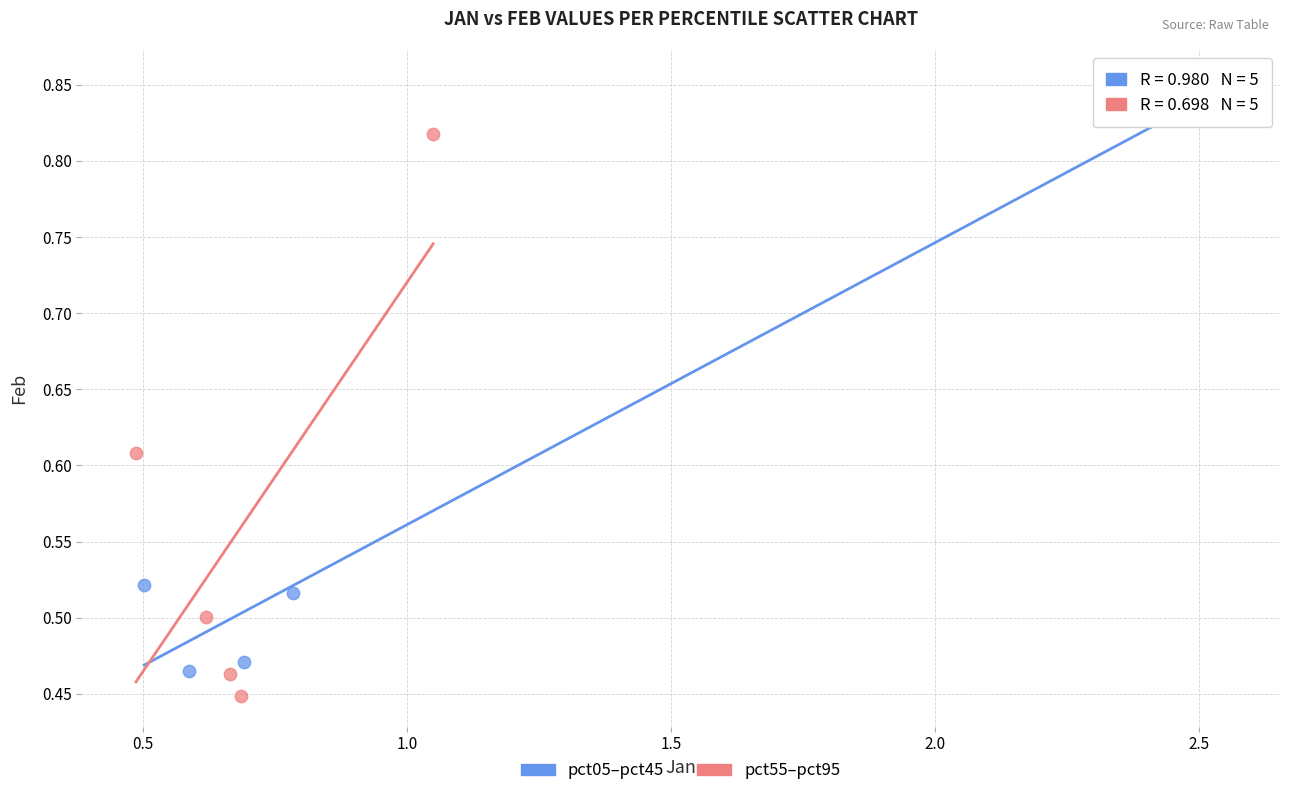

Which series contains the highest Y value?

pct05–pct45